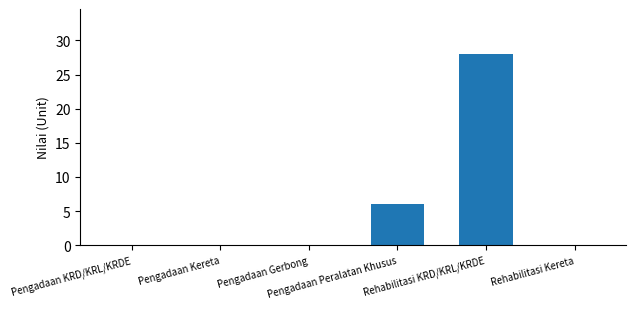

Reading left to right, transcribe all the data shown in this chart.

0	0	0	6	28	0